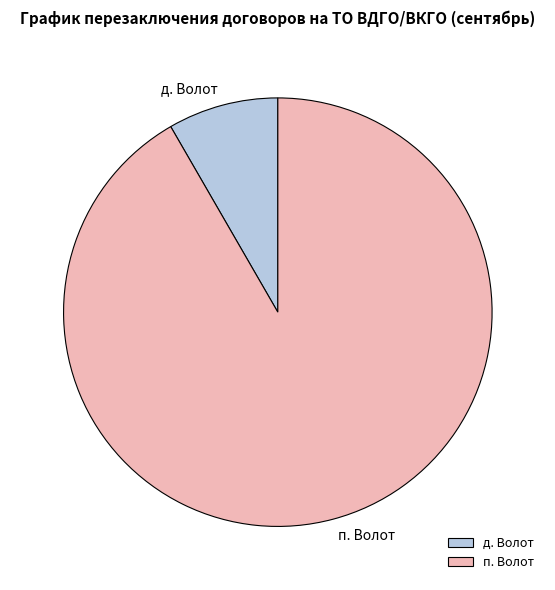

Rank the categories by value from lowest to highest.

д. Волот, п. Волот